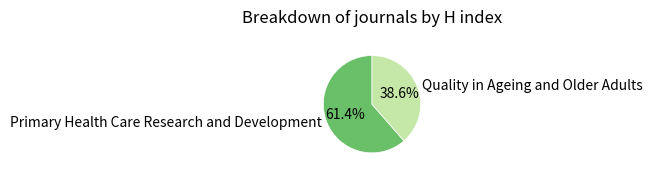

To the nearest percent, what percentage of the pie is Quality in Ageing and Older Adults?

39%